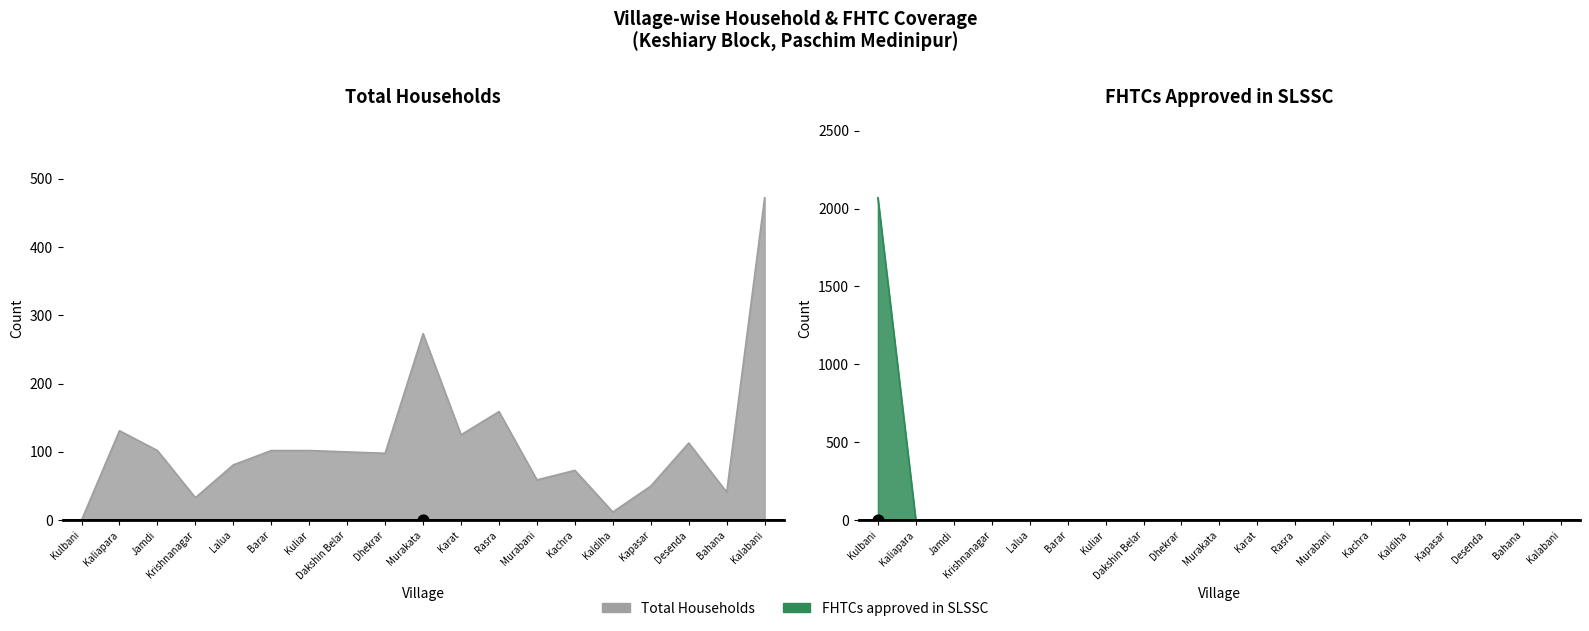

Which series has the largest Y range (max minus min)?

FHTCs approved in SLSSC